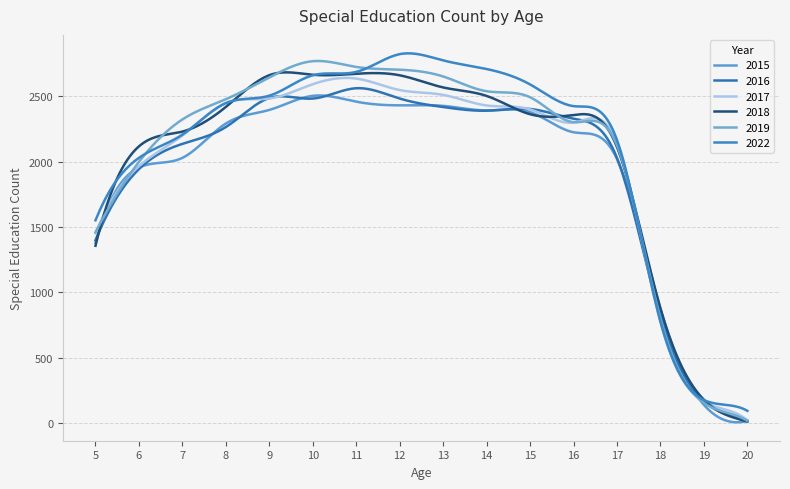

At which category is the sum across all series the highest?

11